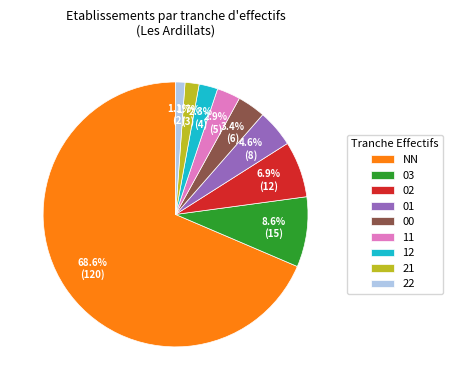

Which has a higher value, 03 or 11?

03